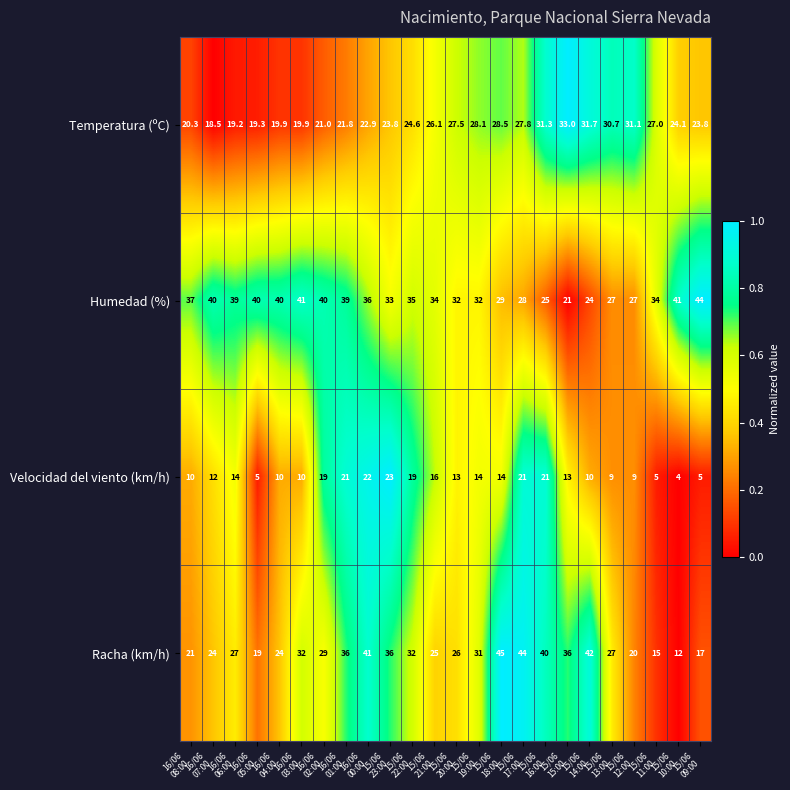

How many data points in Temperatura (ºC) are less than 24?

11